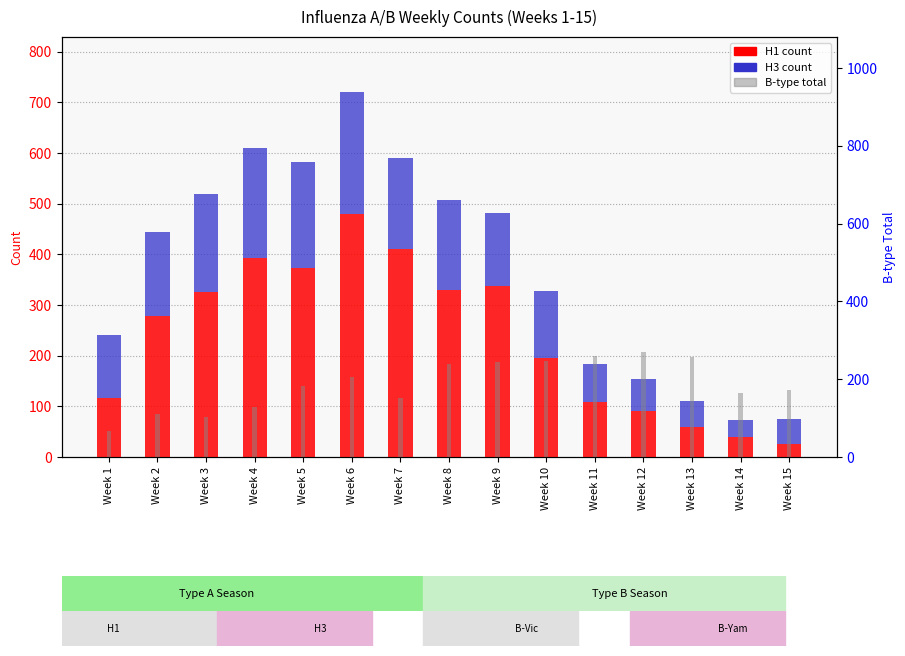

Rank the series by their maximum value, from highest to lowest.

H1 (A-type), B-type Total, H3 (A-type)